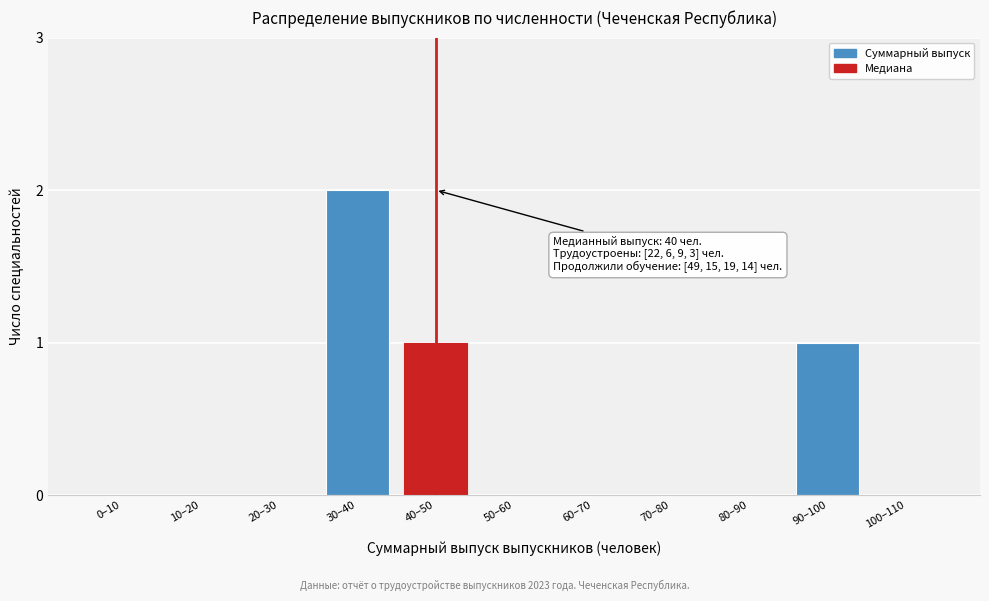

Reading left to right, transcribe all the data shown in this chart.

0–10=0	10–20=0	20–30=0	30–40=2	40–50=1	50–60=0	60–70=0	70–80=0	80–90=0	90–100=1	100–110=0